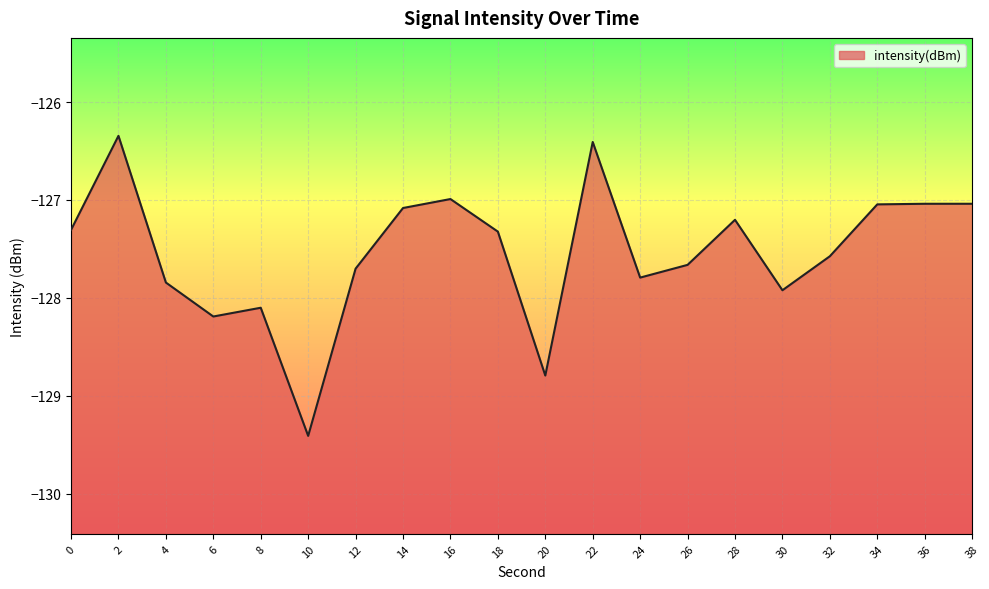

What is the value of the 7th point from the left?

-127.7